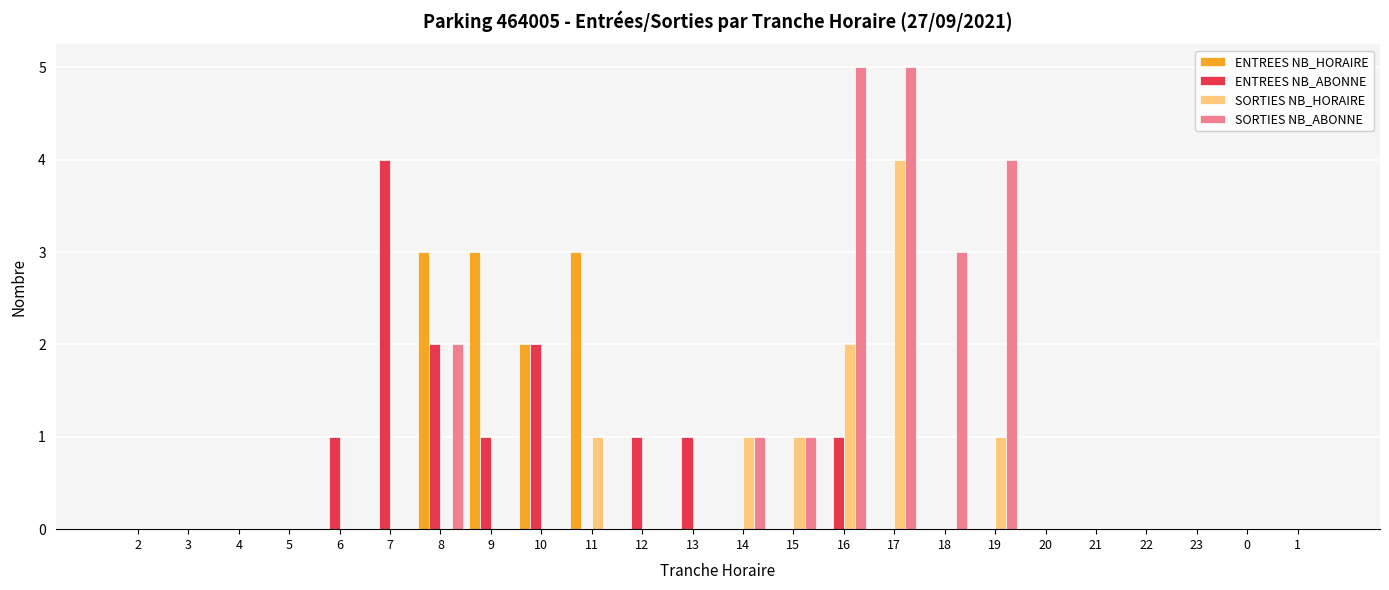

Is it true that SORTIES NB_ABONNE equals 8 at 17?

False